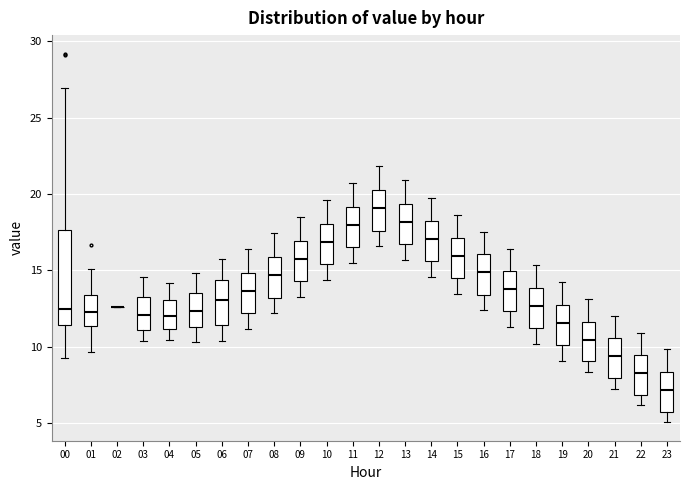

Reading left to right, transcribe this box plot: for each box, give where its median line is, the range the box spans, and where its two whiskers end, as read against the y-axis. The values are not printed on the chart, so give them approximately, as read against the axis.

00: median 12.5, box 11.5 to 17.5, whiskers 9.0 to 27.0
01: median 12.5, box 11.5 to 13.5, whiskers 9.5 to 15.0
02: box collapsed to a line at 12.5, whiskers 12.5 to 12.5
03: median 12.0, box 11.0 to 13.5, whiskers 10.5 to 14.5
04: median 12.0, box 11.0 to 13.0, whiskers 10.5 to 14.0
05: median 12.5, box 11.5 to 13.5, whiskers 10.5 to 15.0
06: median 13.0, box 11.5 to 14.5, whiskers 10.5 to 15.5
07: median 13.5, box 12.0 to 15.0, whiskers 11.0 to 16.5
08: median 14.5, box 13.0 to 16.0, whiskers 12.0 to 17.5
09: median 16.0, box 14.5 to 17.0, whiskers 13.5 to 18.5
10: median 17.0, box 15.5 to 18.0, whiskers 14.5 to 19.5
11: median 18.0, box 16.5 to 19.0, whiskers 15.5 to 20.5
12: median 19.0, box 17.5 to 20.5, whiskers 16.5 to 22.0
13: median 18.0, box 16.5 to 19.5, whiskers 15.5 to 21.0
14: median 17.0, box 15.5 to 18.5, whiskers 14.5 to 19.5
15: median 16.0, box 14.5 to 17.0, whiskers 13.5 to 18.5
16: median 15.0, box 13.5 to 16.0, whiskers 12.5 to 17.5
17: median 14.0, box 12.5 to 15.0, whiskers 11.5 to 16.5
18: median 12.5, box 11.0 to 14.0, whiskers 10.0 to 15.5
19: median 11.5, box 10.0 to 13.0, whiskers 9.0 to 14.0
20: median 10.5, box 9.0 to 11.5, whiskers 8.5 to 13.0
21: median 9.5, box 8.0 to 10.5, whiskers 7.5 to 12.0
22: median 8.5, box 7.0 to 9.5, whiskers 6.0 to 11.0
23: median 7.0, box 5.5 to 8.5, whiskers 5.0 to 10.0